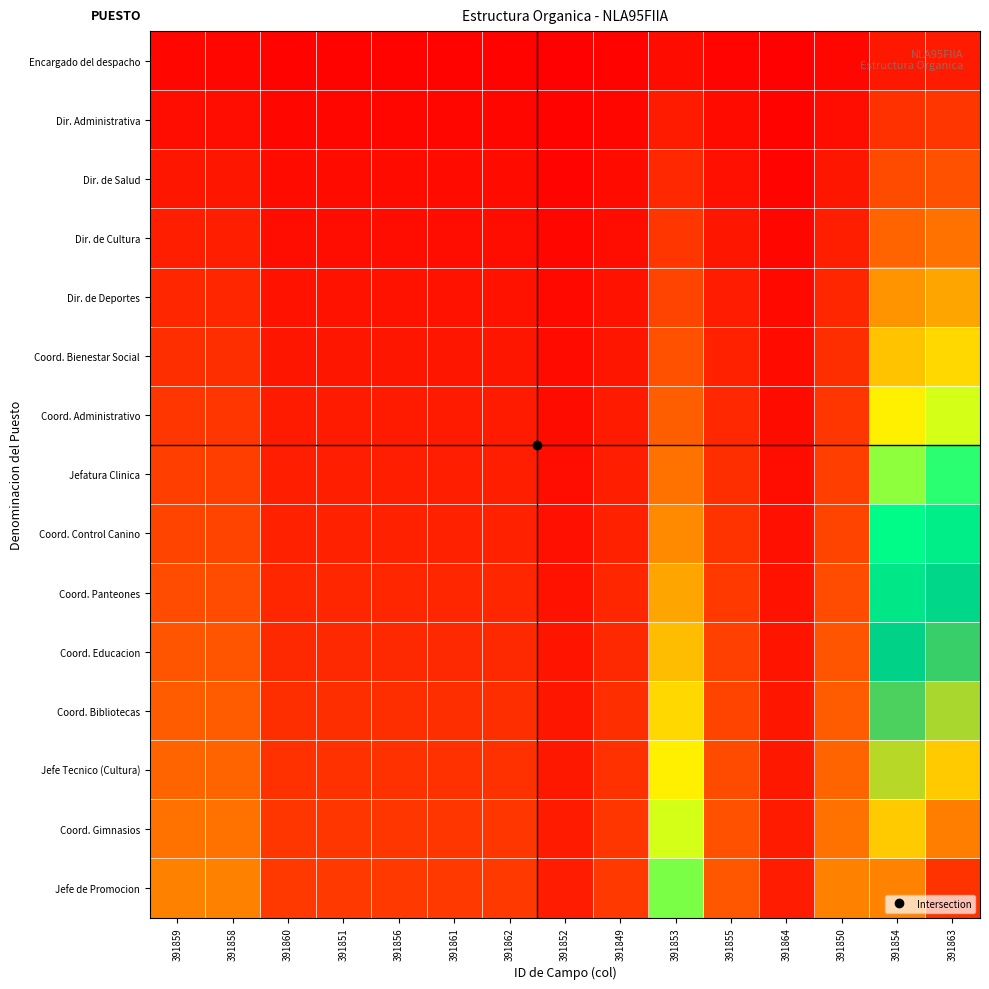

Reading left to right, transcribe all the data shown in this chart.

Encargado del despacho: 391859=0.0	391858=0.0	391860=0.0	391851=0.0	391856=0.0	391861=0.0	391862=0.0	391852=0.0	391849=0.0	391853=0.0	391855=0.0	391864=0.0	391850=0.0	391854=0.1	391863=0.1
Dir. Administrativa: 391859=0.0	391858=0.0	391860=0.0	391851=0.0	391856=0.0	391861=0.0	391862=0.0	391852=0.0	391849=0.0	391853=0.1	391855=0.0	391864=0.0	391850=0.0	391854=0.1	391863=0.1
Dir. de Salud: 391859=0.1	391858=0.1	391860=0.0	391851=0.0	391856=0.0	391861=0.0	391862=0.0	391852=0.0	391849=0.0	391853=0.1	391855=0.0	391864=0.0	391850=0.1	391854=0.2	391863=0.2
Dir. de Cultura: 391859=0.1	391858=0.1	391860=0.0	391851=0.0	391856=0.0	391861=0.0	391862=0.0	391852=0.0	391849=0.0	391853=0.1	391855=0.1	391864=0.0	391850=0.1	391854=0.2	391863=0.3
Dir. de Deportes: 391859=0.1	391858=0.1	391860=0.0	391851=0.0	391856=0.0	391861=0.0	391862=0.0	391852=0.0	391849=0.0	391853=0.2	391855=0.1	391864=0.0	391850=0.1	391854=0.3	391863=0.3
Coord. Bienestar Social: 391859=0.1	391858=0.1	391860=0.1	391851=0.1	391856=0.1	391861=0.1	391862=0.1	391852=0.0	391849=0.1	391853=0.2	391855=0.1	391864=0.0	391850=0.1	391854=0.4	391863=0.4
Coord. Administrativo: 391859=0.1	391858=0.1	391860=0.1	391851=0.1	391856=0.1	391861=0.1	391862=0.1	391852=0.0	391849=0.1	391853=0.2	391855=0.1	391864=0.0	391850=0.1	391854=0.4	391863=0.5
Jefatura Clinica: 391859=0.2	391858=0.2	391860=0.1	391851=0.1	391856=0.1	391861=0.1	391862=0.1	391852=0.0	391849=0.1	391853=0.3	391855=0.1	391864=0.0	391850=0.2	391854=0.5	391863=0.5
Coord. Control Canino: 391859=0.2	391858=0.2	391860=0.1	391851=0.1	391856=0.1	391861=0.1	391862=0.1	391852=0.0	391849=0.1	391853=0.3	391855=0.1	391864=0.0	391850=0.2	391854=0.6	391863=0.6
Coord. Panteones: 391859=0.2	391858=0.2	391860=0.1	391851=0.1	391856=0.1	391861=0.1	391862=0.1	391852=0.0	391849=0.1	391853=0.3	391855=0.1	391864=0.0	391850=0.2	391854=0.6	391863=0.7
Coord. Educacion: 391859=0.2	391858=0.2	391860=0.1	391851=0.1	391856=0.1	391861=0.1	391862=0.1	391852=0.1	391849=0.1	391853=0.4	391855=0.2	391864=0.1	391850=0.2	391854=0.7	391863=0.7
Coord. Bibliotecas: 391859=0.2	391858=0.2	391860=0.1	391851=0.1	391856=0.1	391861=0.1	391862=0.1	391852=0.1	391849=0.1	391853=0.4	391855=0.2	391864=0.1	391850=0.2	391854=0.7	391863=0.8
Jefe Tecnico (Cultura): 391859=0.2	391858=0.2	391860=0.1	391851=0.1	391856=0.1	391861=0.1	391862=0.1	391852=0.1	391849=0.1	391853=0.4	391855=0.2	391864=0.1	391850=0.2	391854=0.8	391863=0.9
Coord. Gimnasios: 391859=0.3	391858=0.3	391860=0.1	391851=0.1	391856=0.1	391861=0.1	391862=0.1	391852=0.1	391849=0.1	391853=0.5	391855=0.2	391864=0.1	391850=0.3	391854=0.9	391863=0.9
Jefe de Promocion: 391859=0.3	391858=0.3	391860=0.1	391851=0.1	391856=0.1	391861=0.1	391862=0.1	391852=0.1	391849=0.1	391853=0.5	391855=0.2	391864=0.1	391850=0.3	391854=0.9	391863=1.0